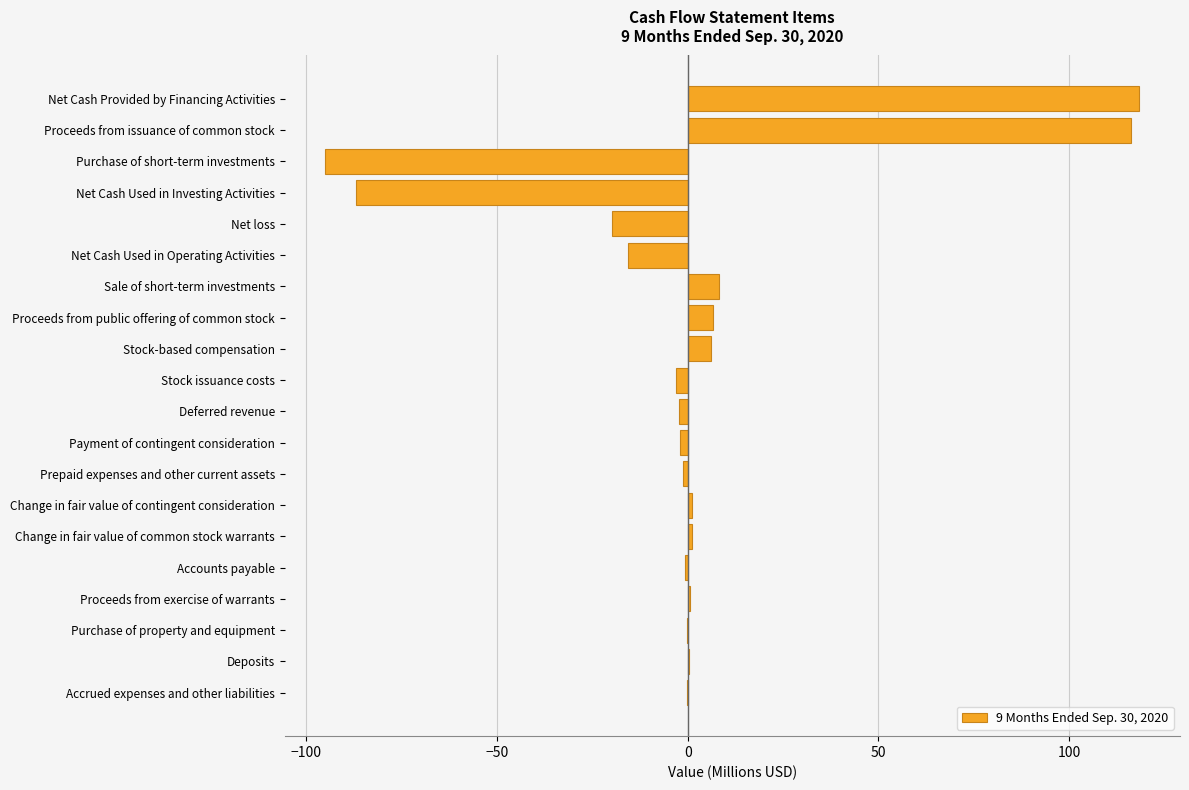

What is the sum of all values?

31.4